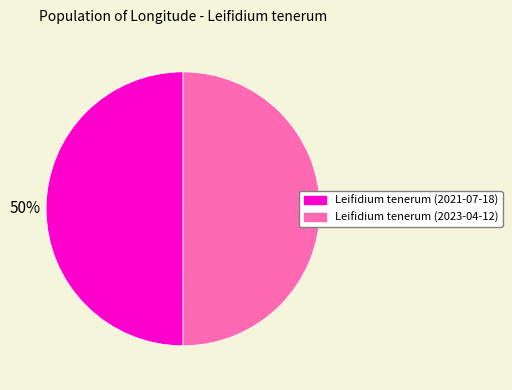

The Leifidium tenerum (2021-07-18) slice represents 50% of the pie. True or false?

True